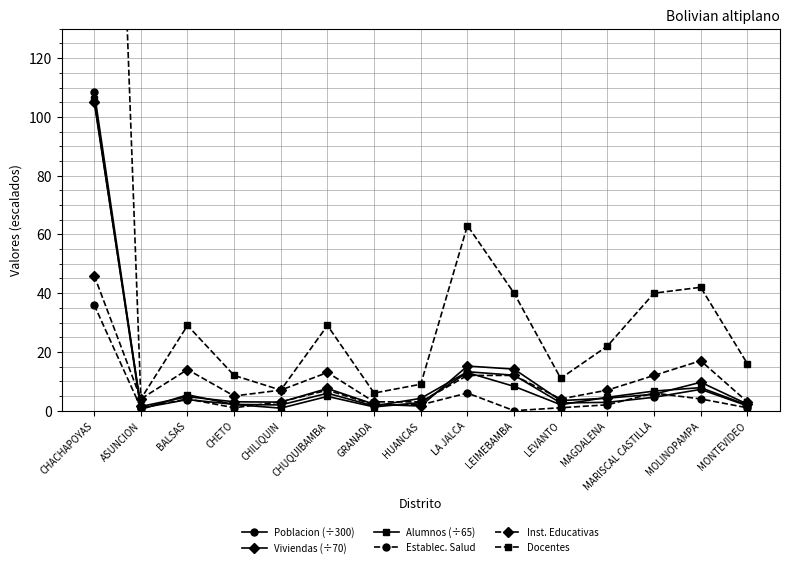

What is the total value across all series at HUANCAS?

22.5